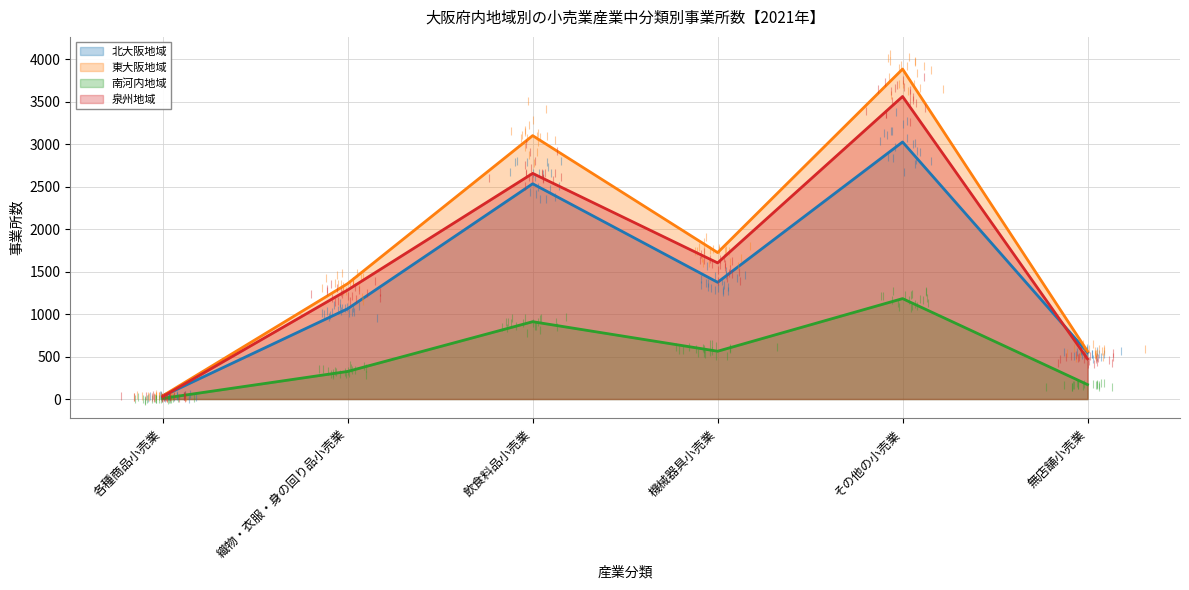

The 南河内地域 series shows 1183 at その他の小売業. True or false?

True